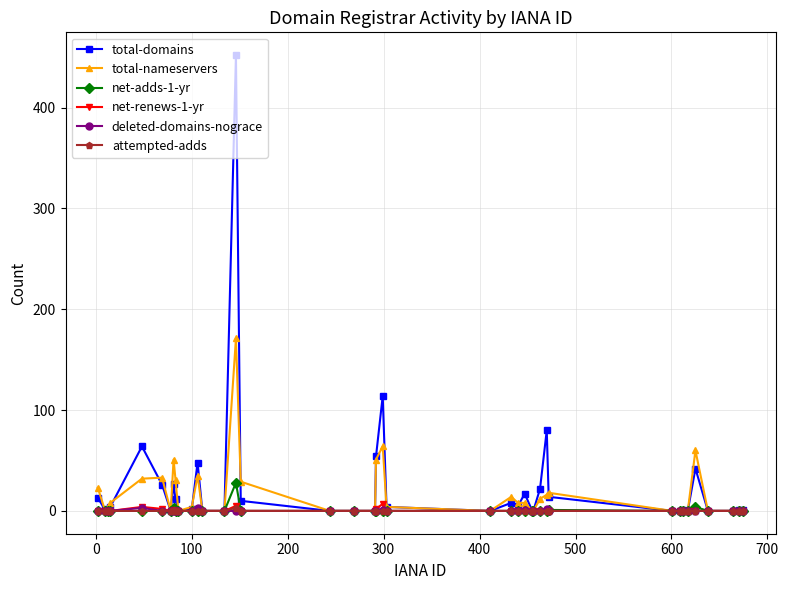

True or false: total-domains has more than 1 interior local peaks.

True